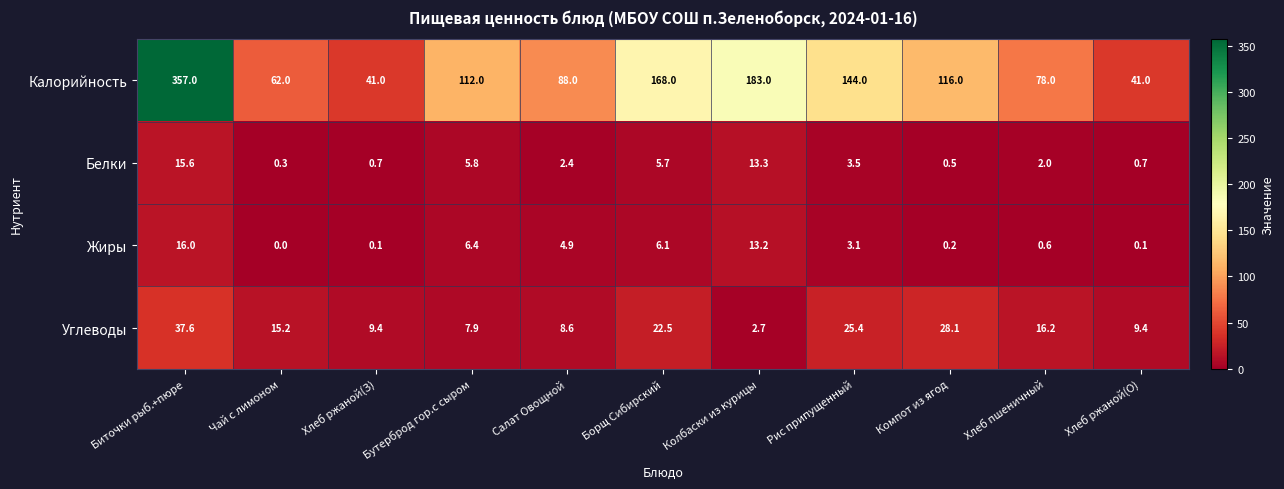

What is the sum of all Жиры values?

50.7